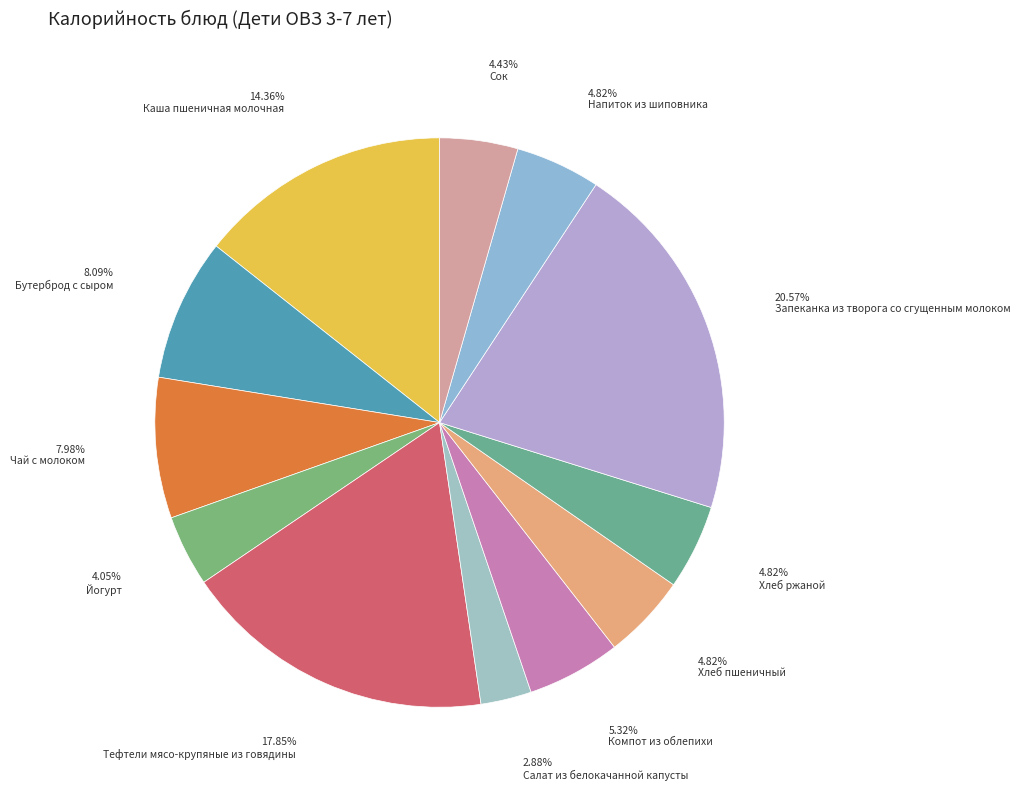

Rank the categories by value from lowest to highest.

Салат из белокачанной капусты, Йогурт, Сок, Хлеб пшеничный, Хлеб ржаной, Напиток из шиповника, Компот из облепихи, Чай с молоком, Бутерброд с сыром, Каша пшеничная молочная, Тефтели мясо-крупяные из говядины, Запеканка из творога со сгущенным молоком